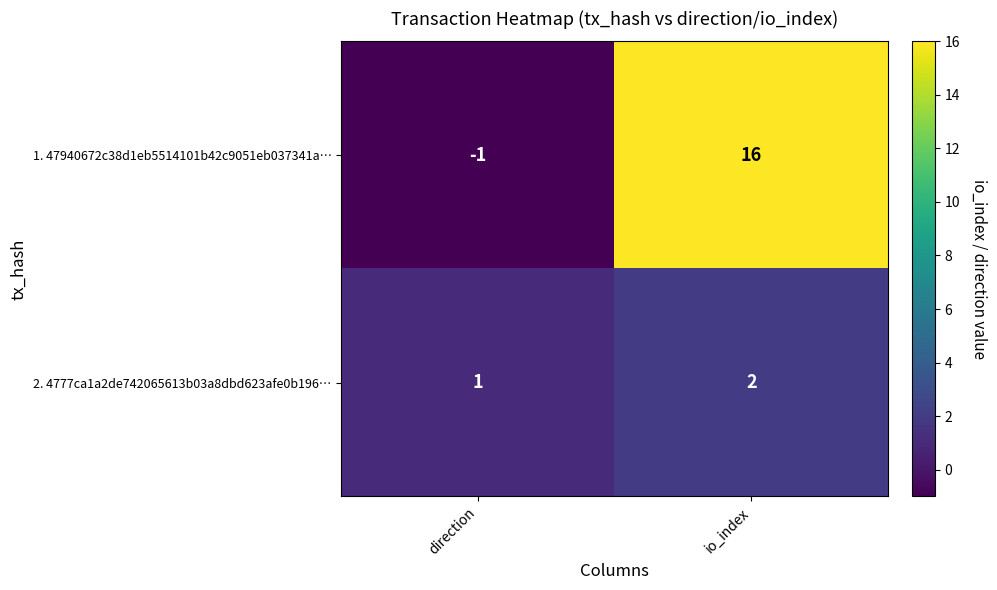

Count the number of data series in this chart.

2